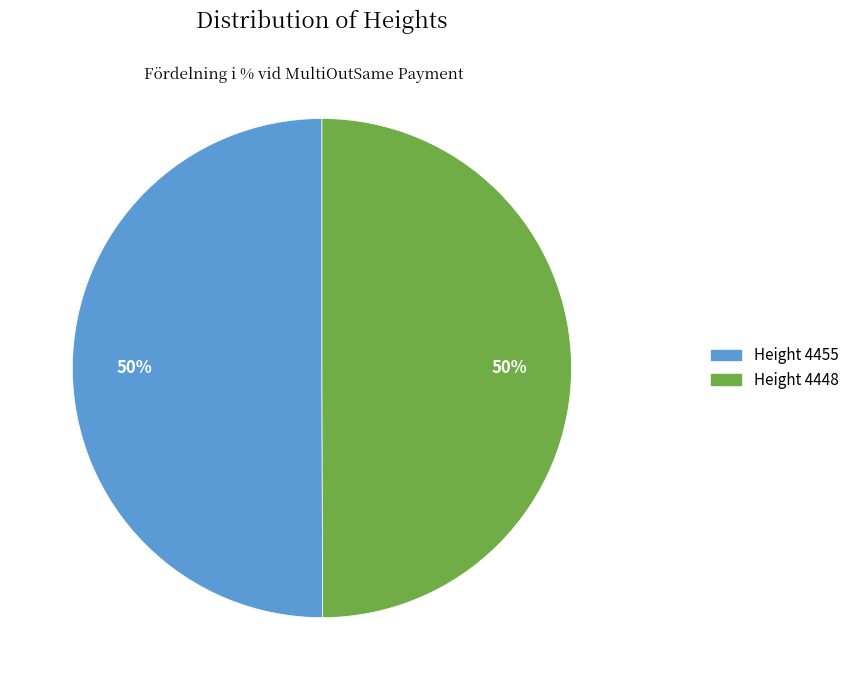

To the nearest percent, what is the average slice percentage?

50%